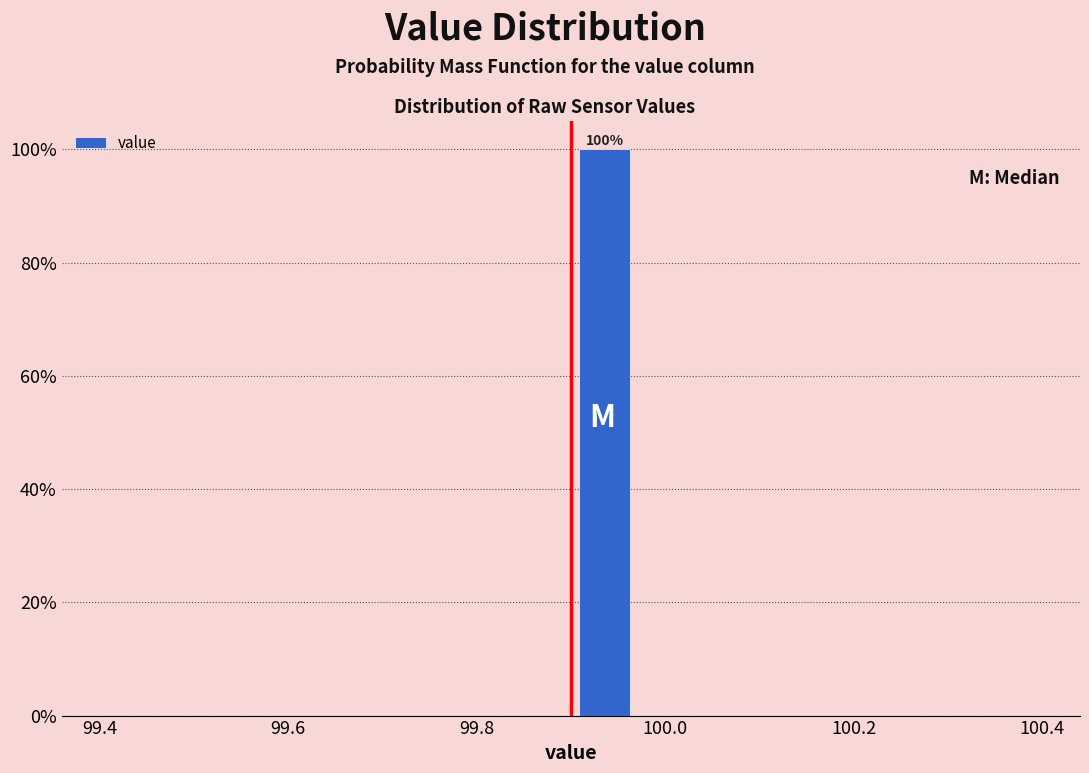

Around what value on the x-axis is the tallest bar? Give the approximate position of its centre, as read against the axis.

99.94